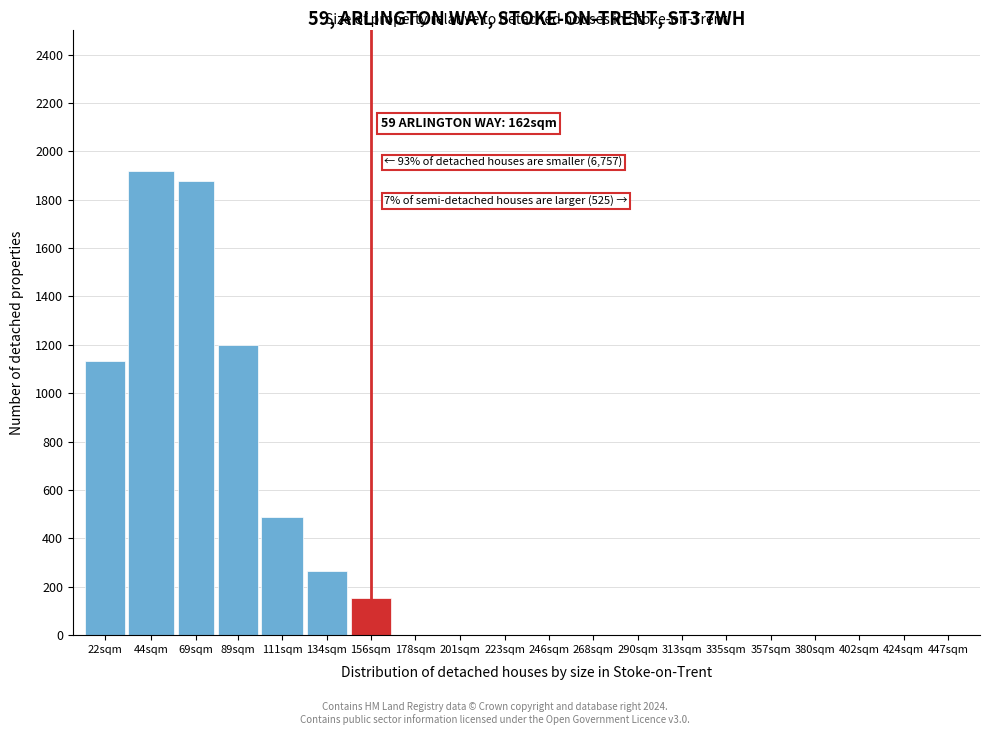

Reading left to right, list all the values displayed in this chart.

22sqm=1134	44sqm=1918	69sqm=1876	89sqm=1198	111sqm=487	134sqm=267	156sqm=152	178sqm=0	201sqm=0	223sqm=0	246sqm=0	268sqm=0	290sqm=0	313sqm=0	335sqm=0	357sqm=0	380sqm=0	402sqm=0	424sqm=0	447sqm=0